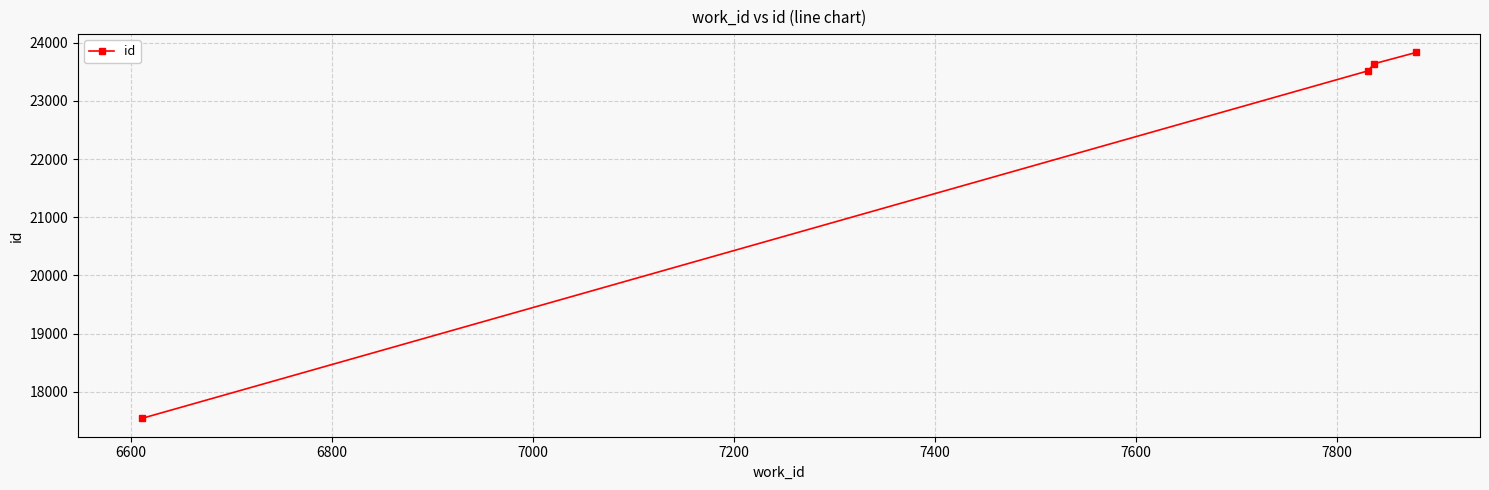

What is the sum of all values?

88528